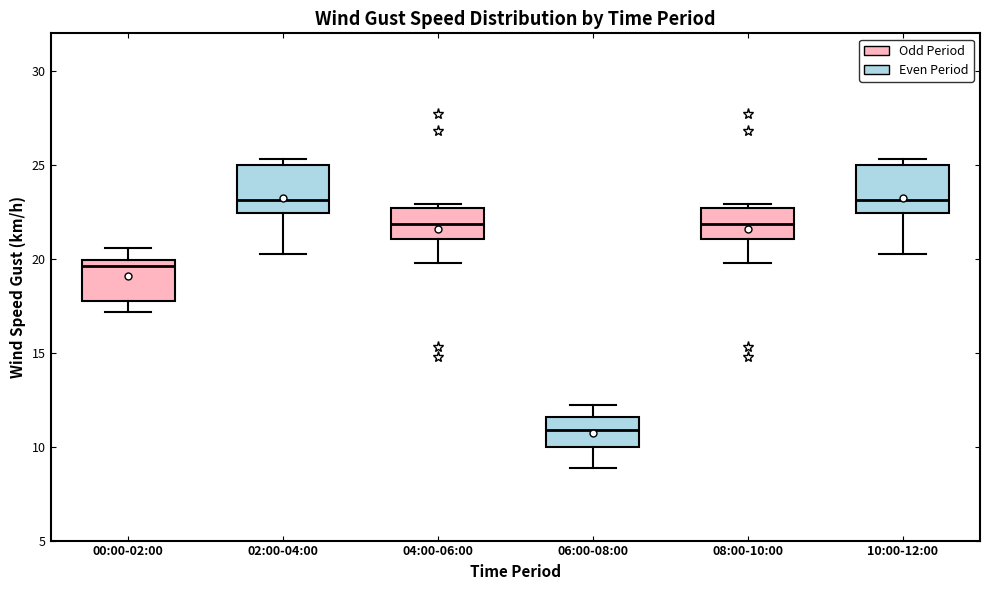

Reading left to right, transcribe this box plot: for each box, give where its median line is, the range the box spans, and where its two whiskers end, as read against the y-axis. The values are not printed on the chart, so give them approximately, as read against the axis.

00:00-02:00: median 19.5, box 17.5 to 20.0, whiskers 17.0 to 20.5
02:00-04:00: median 23.0, box 22.5 to 25.0, whiskers 20.0 to 25.5
04:00-06:00: median 22.0, box 21.0 to 22.5, whiskers 20.0 to 23.0
06:00-08:00: median 11.0, box 10.0 to 11.5, whiskers 9.0 to 12.0
08:00-10:00: median 22.0, box 21.0 to 22.5, whiskers 20.0 to 23.0
10:00-12:00: median 23.0, box 22.5 to 25.0, whiskers 20.0 to 25.5